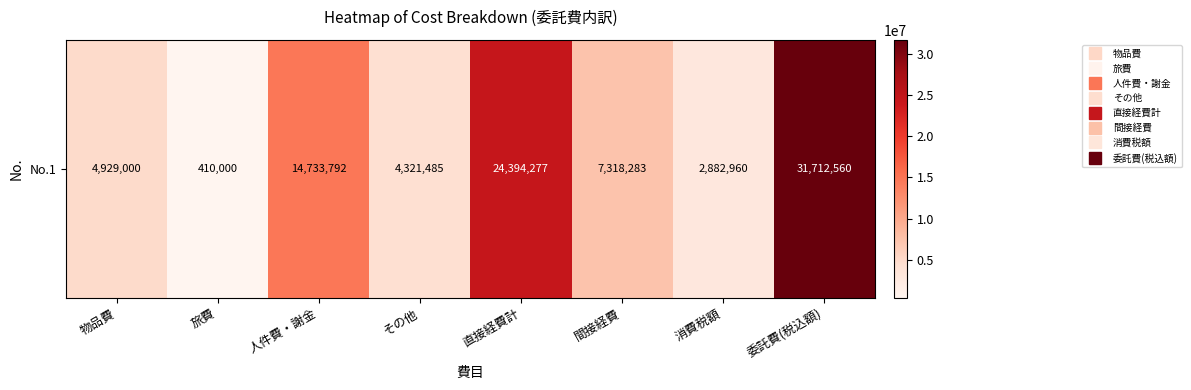

The chart shows a value of 24394277 at 直接経費計. True or false?

True